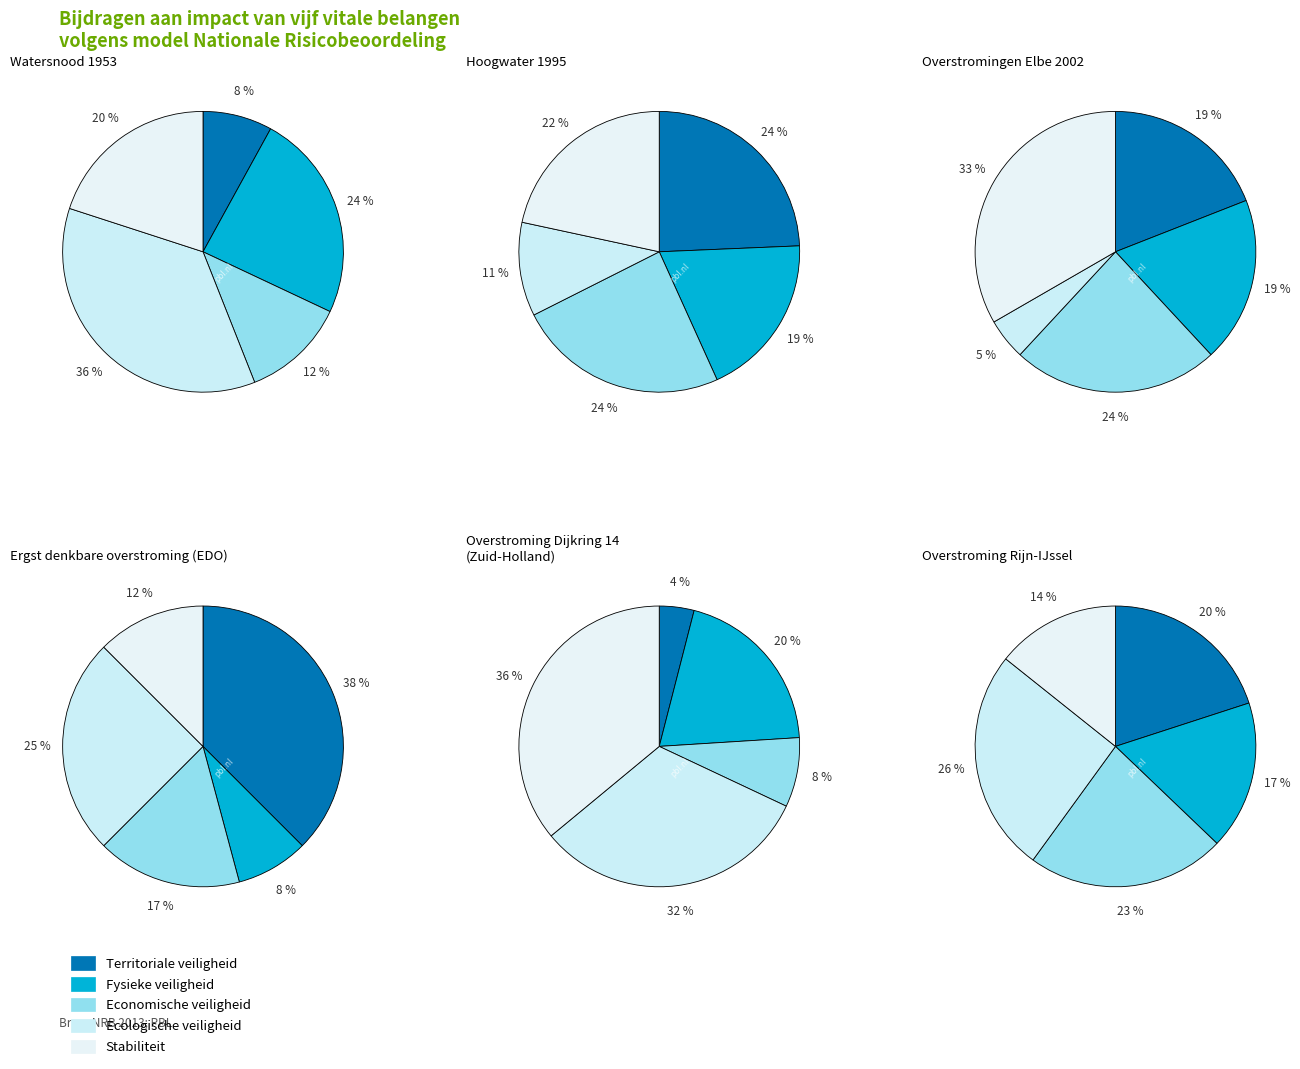

To the nearest percent, what is the difference between the 5 and 4 slice percentages?

9%